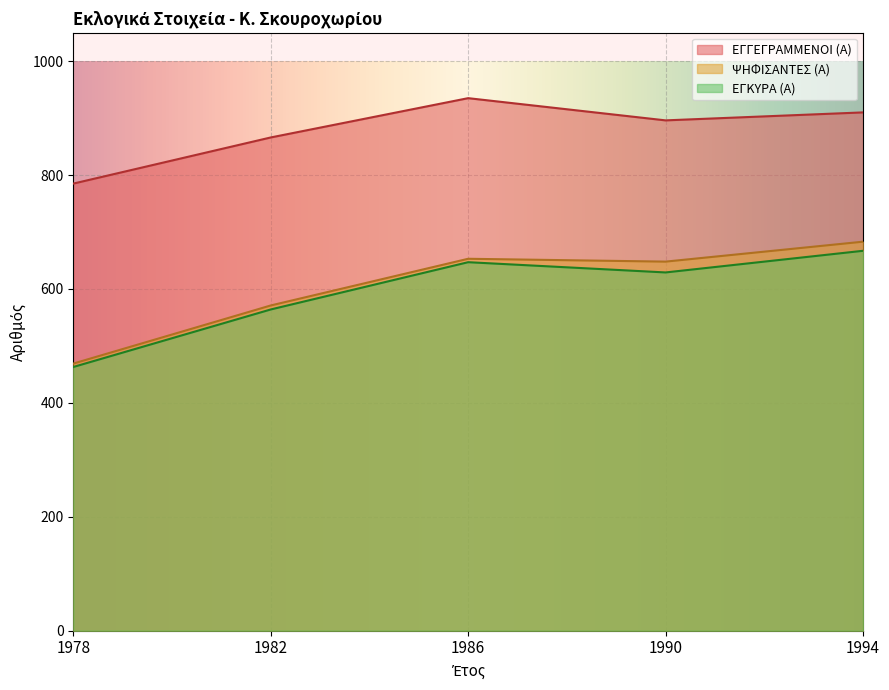

True or false: ΨΗΦΙΣΑΝΤΕΣ (Α) and ΕΓΓΕΓΡΑΜΜΕΝΟΙ (Α) cross at least once.

False